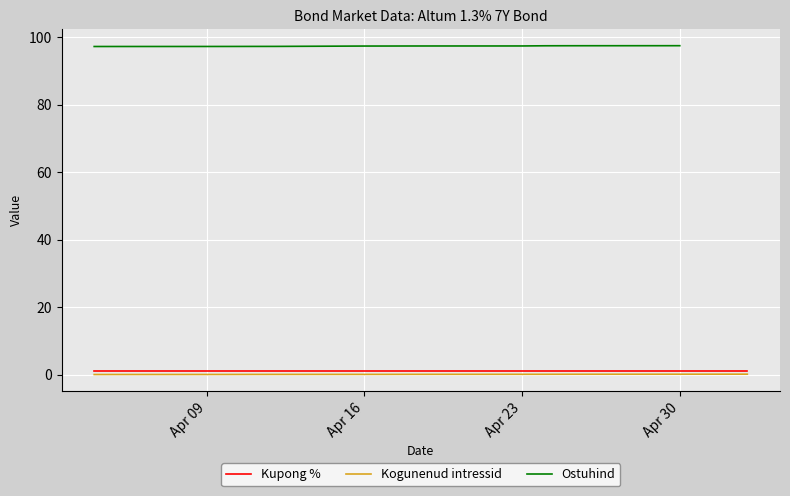

True or false: Kupong % has a value of 2.0 at 15.

False